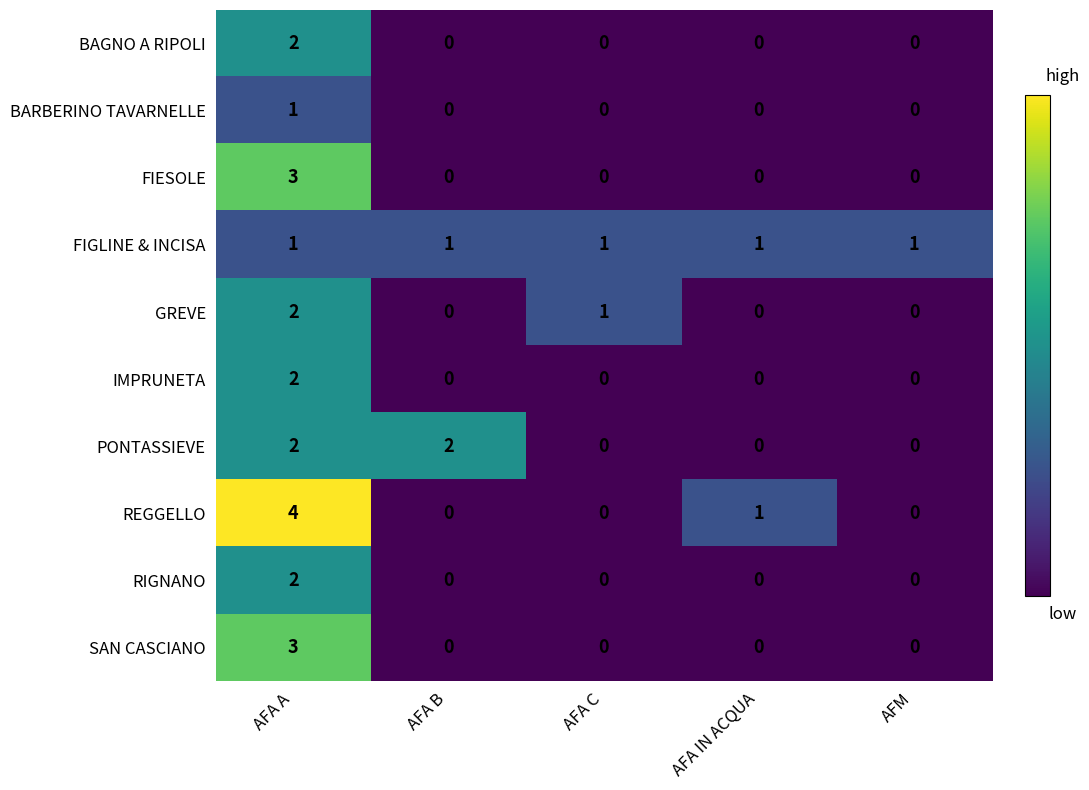

Which category has the highest value in the IMPRUNETA series?

AFA A